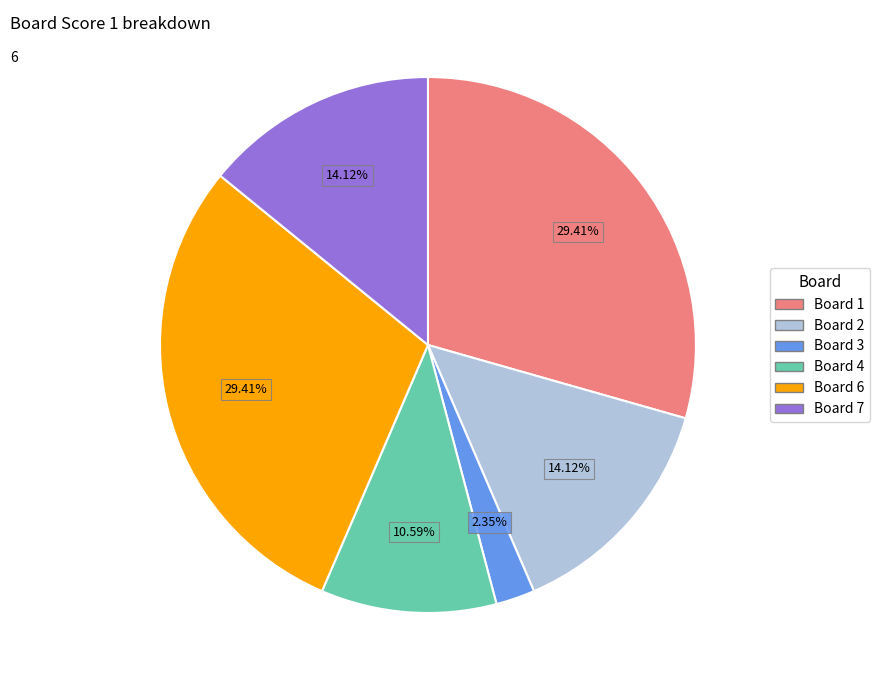

To the nearest percent, what portion does Board 4 represent?

11%